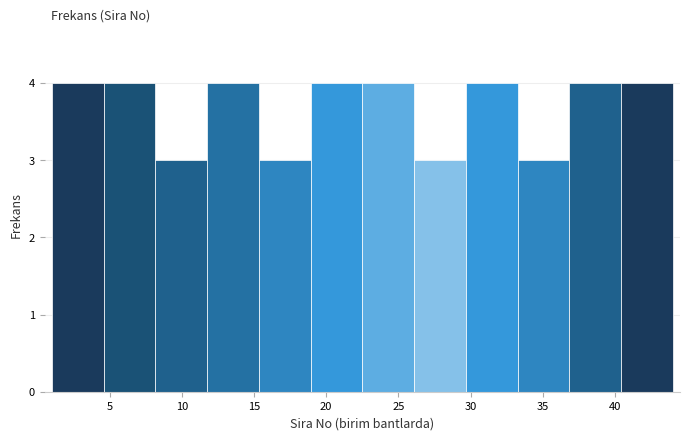

What is the height of the bar covering 4.5 to 8.0 on the x-axis? Neither the bar edges nor the heights are printed on the chart, so give them approximately, as read against the axes.

4